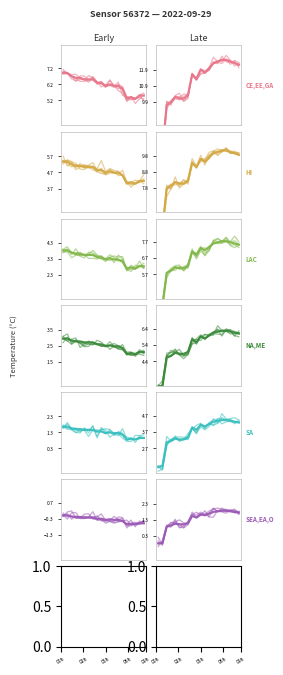

At which category does HI reach its first local peak?

06h